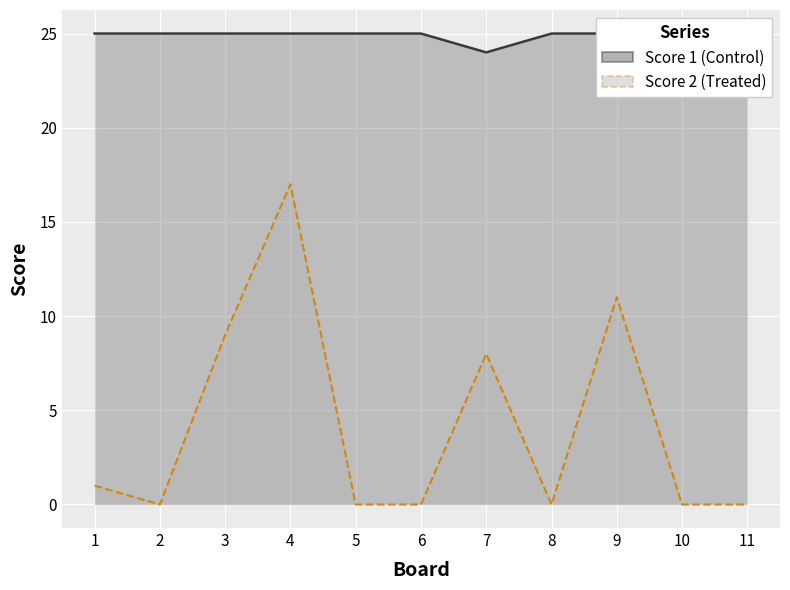

Which has a higher value, 2 or 11?

2